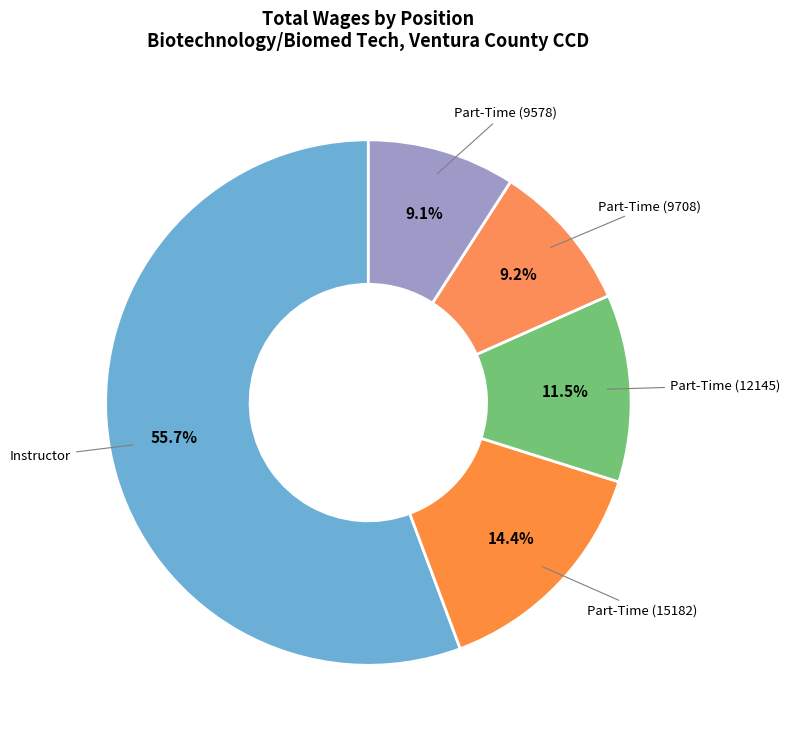

Rank the categories by value from lowest to highest.

Part-Time Instruction, Load - Nonmem (9578), Part-Time Instruction, Load - Nonmem (9708), Part-Time Instruction, Load - Nonmem (12145), Part-Time Instruction, Load - Nonmem (15182), Instructor